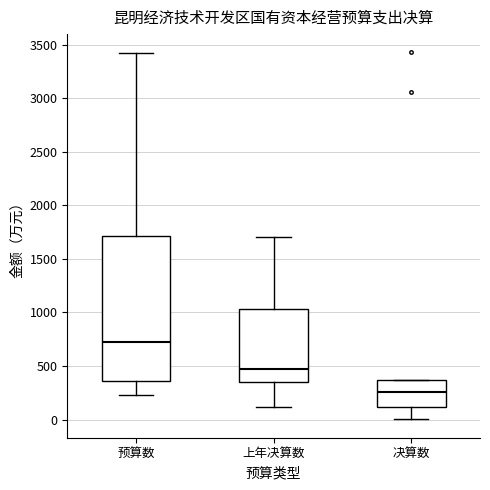

Reading left to right, transcribe this box plot: for each box, give where its median line is, the range the box spans, and where its two whiskers end, as read against the y-axis. The values are not printed on the chart, so give them approximately, as read against the axis.

预算数: median 750, box 350 to 1700, whiskers 250 to 3450
上年决算数: median 450, box 350 to 1050, whiskers 100 to 1700
决算数: median 250, box 100 to 350, whiskers 0 to 350